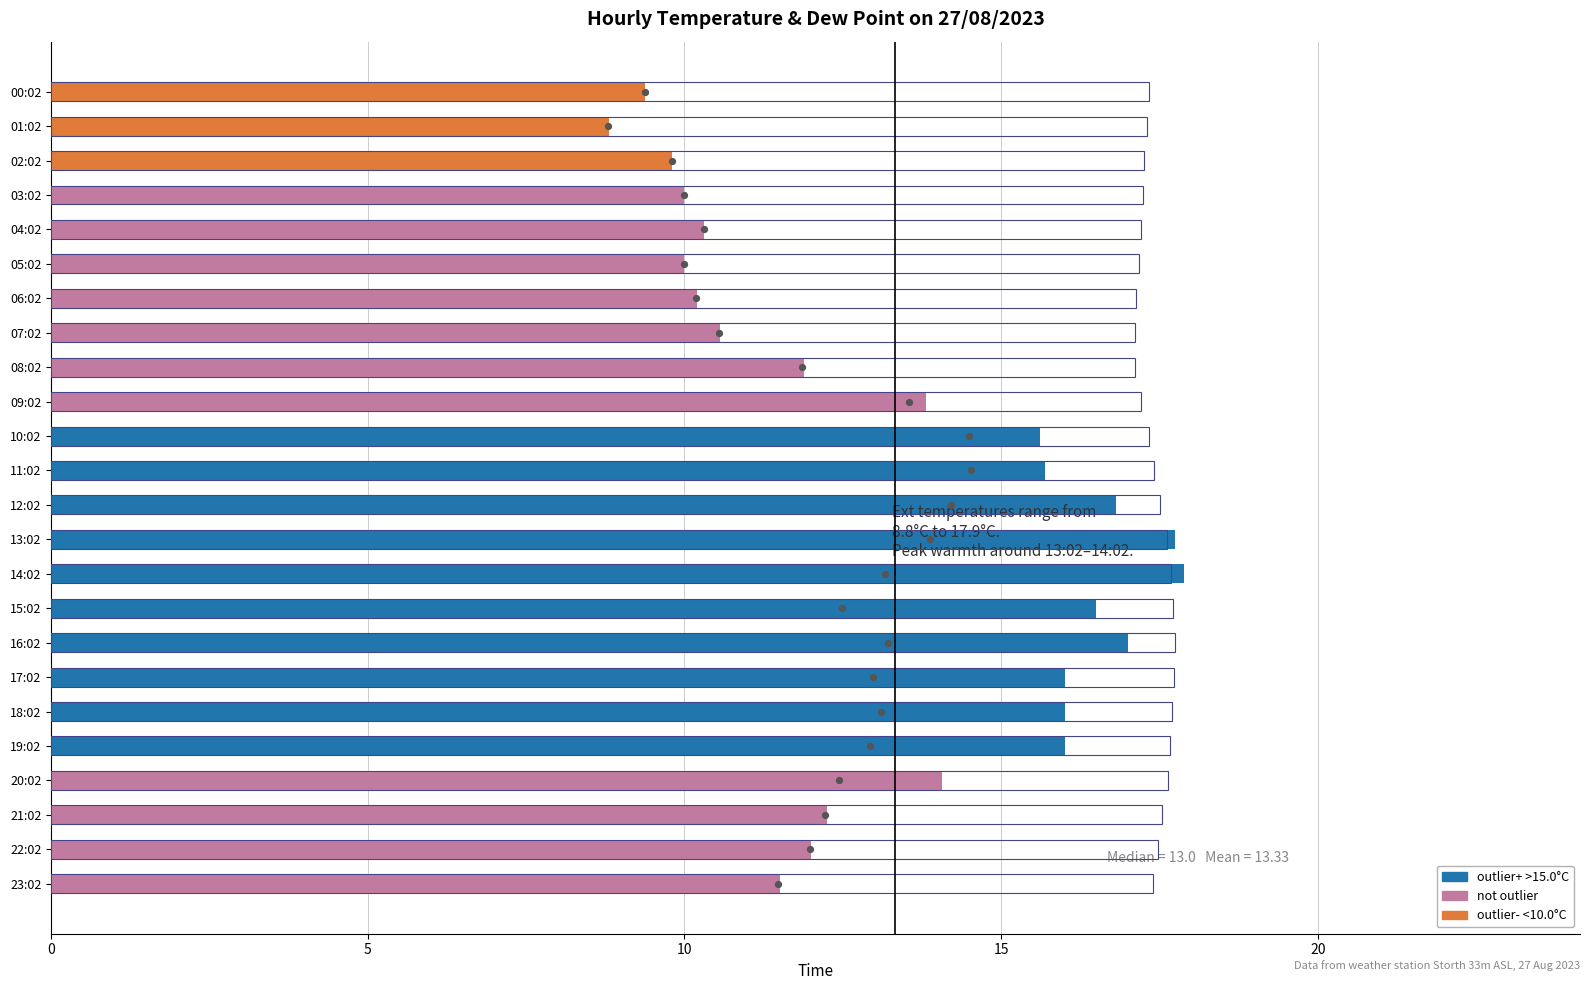

Is the value of Room Temp at 21:02 greater than the value of Ext Temp at 15:02?

Yes